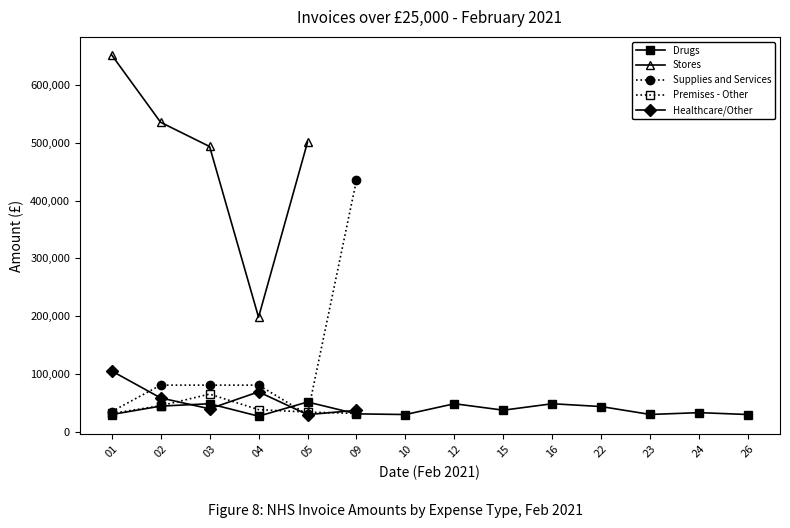

At which category is the sum across all series the highest?

01